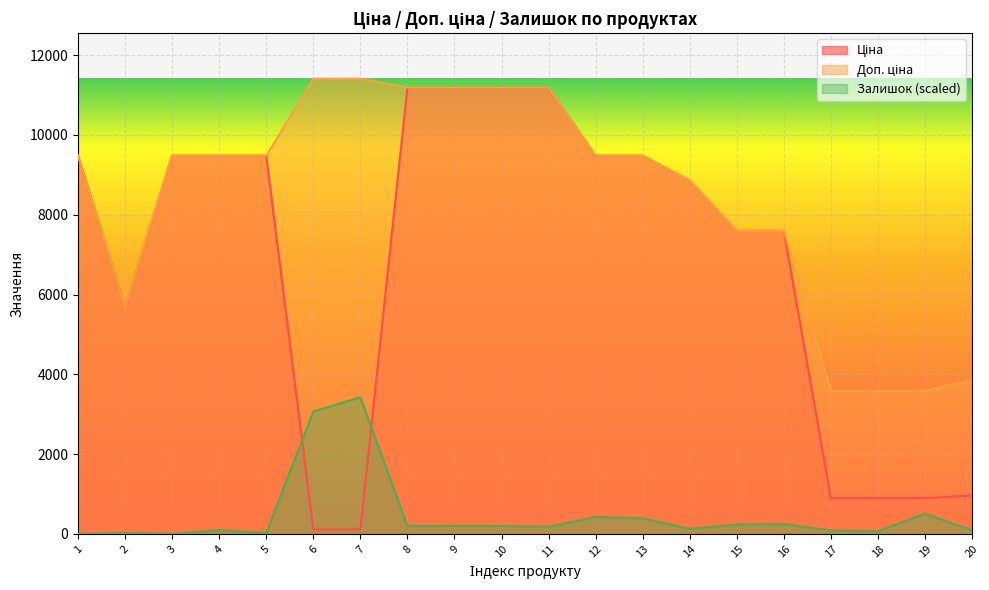

At which category is the sum across all series the highest?

8